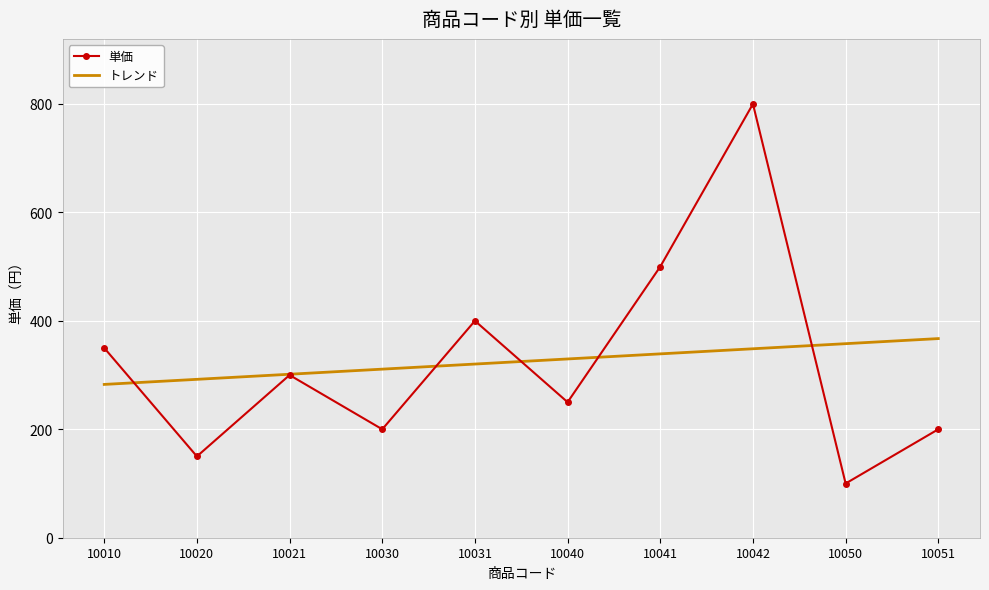

Rank the series by their maximum value, from lowest to highest.

トレンド, 単価